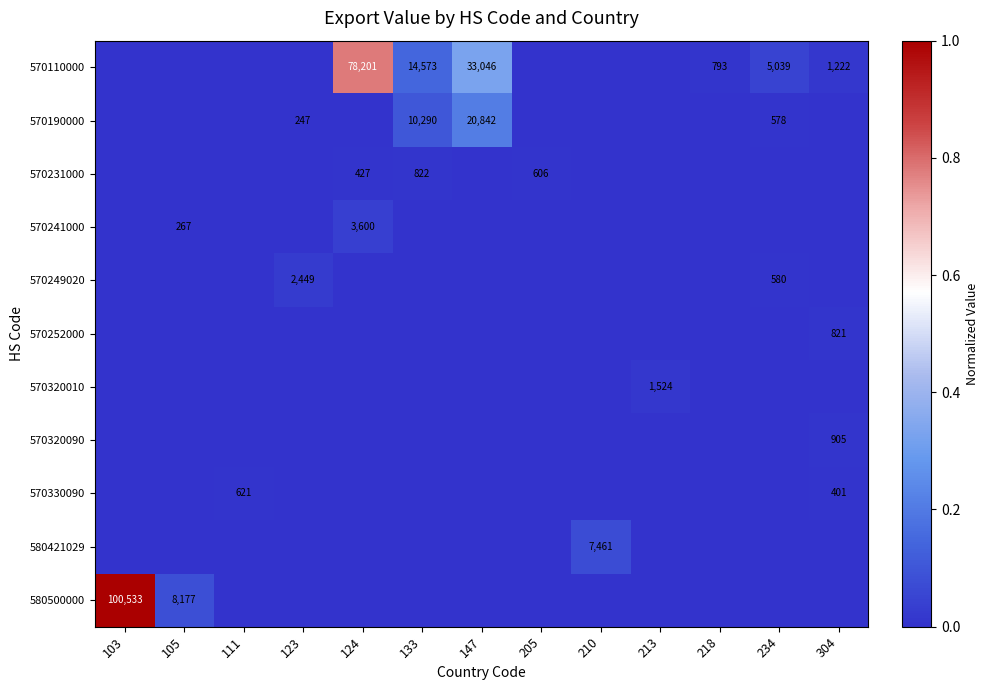

The value of 570110000 at 124 is 34323. True or false?

False